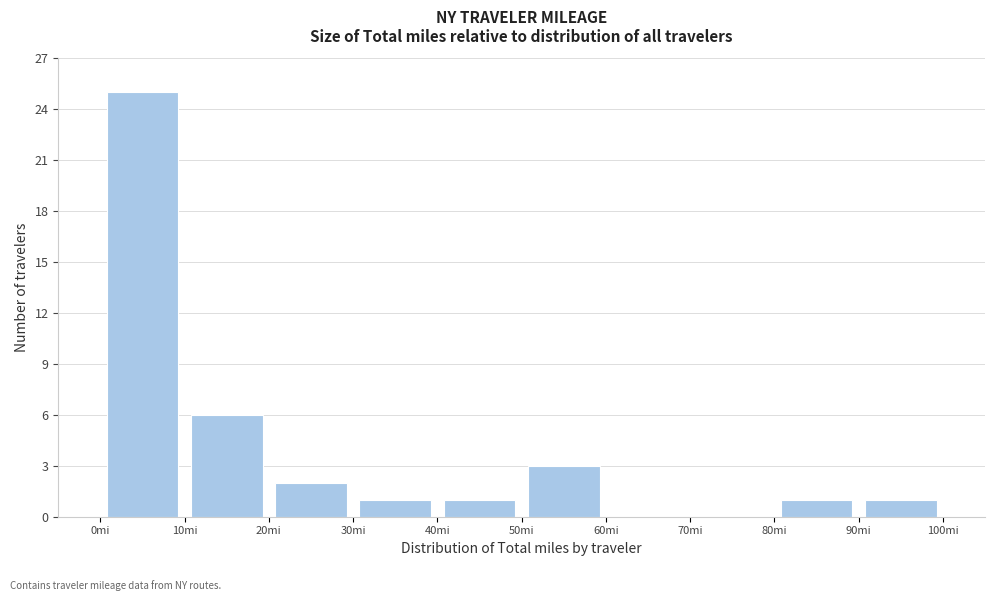

What is the height of the bar covering 10 to 20 on the x-axis? The values are not printed on the chart, so give them approximately, as read against the axis.

6